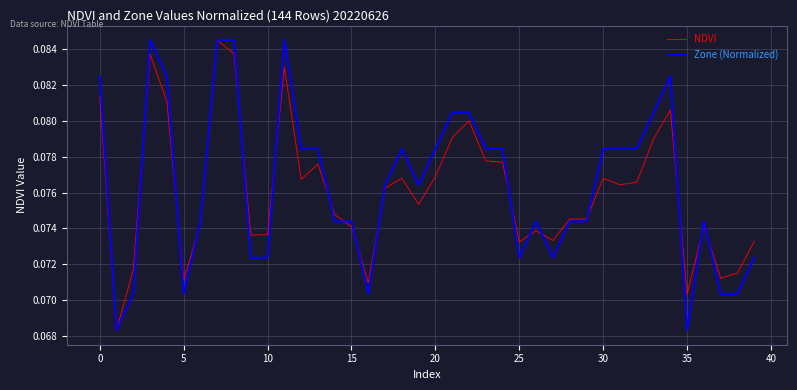

Which series has the largest total across all categories?

Zone (Normalized)